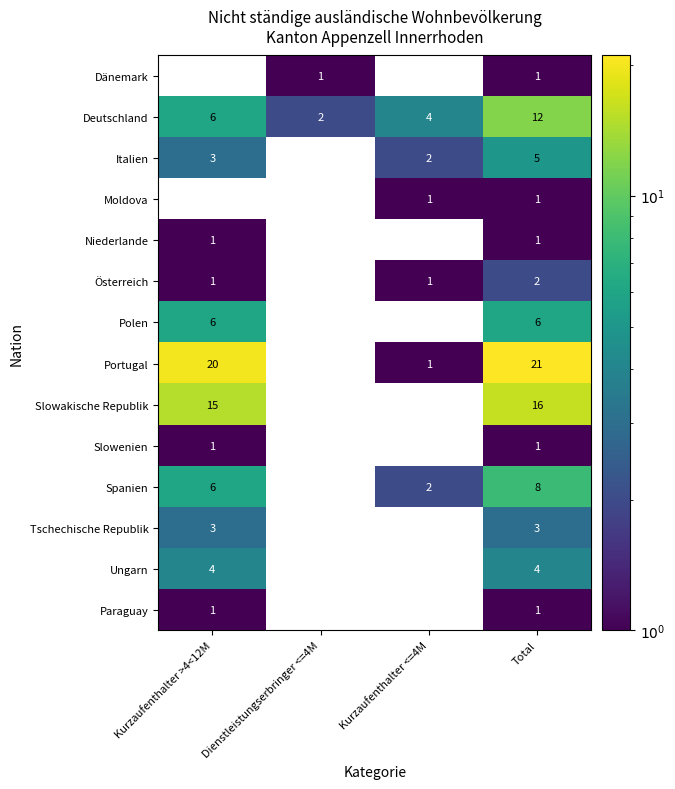

Rank the categories by Deutschland value from highest to lowest.

Total, Kurzaufenthalter >4<12M, Kurzaufenthalter <=4M, Dienstleistungserbringer <=4M